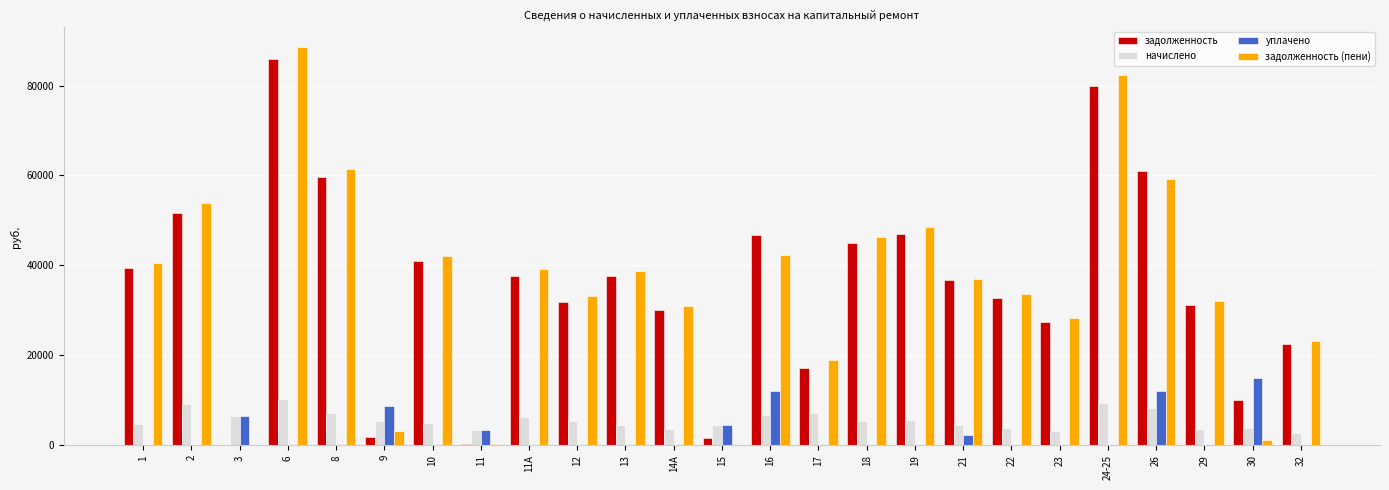

What is the maximum value for начислено?

10378.8